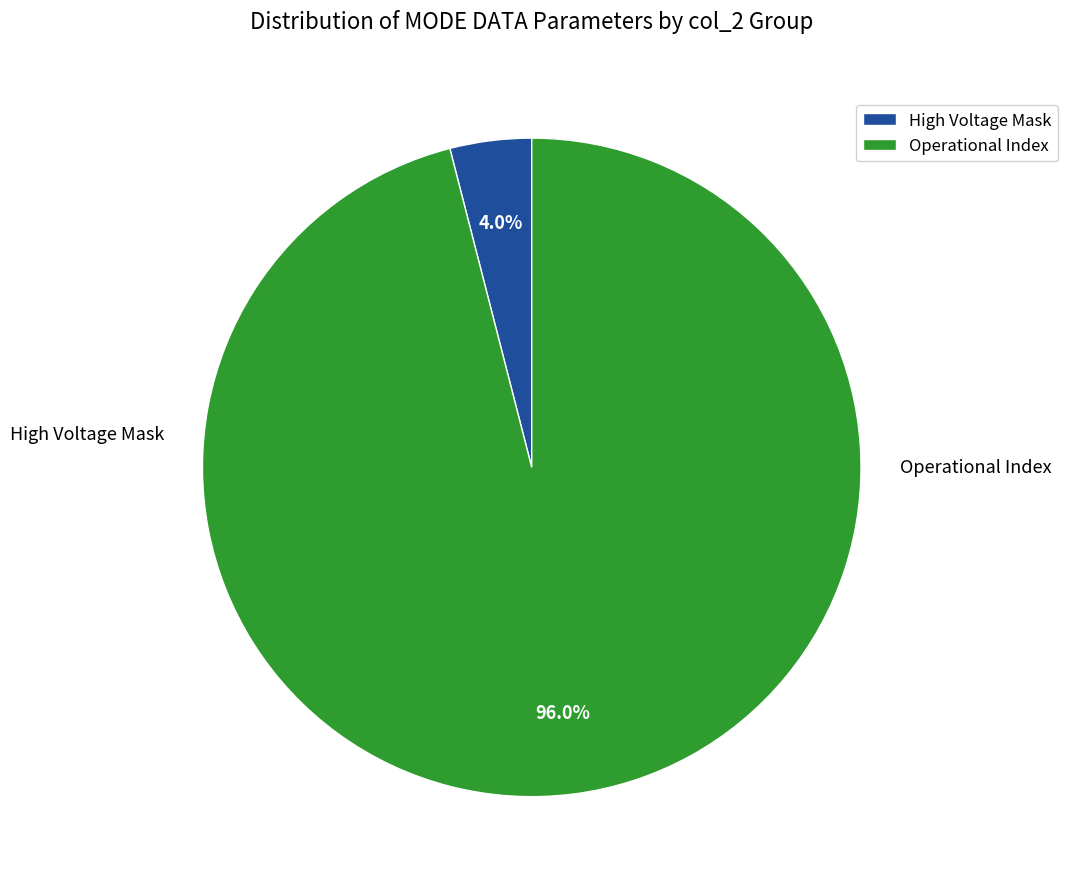

What is the largest slice in the pie chart?

Operational Index